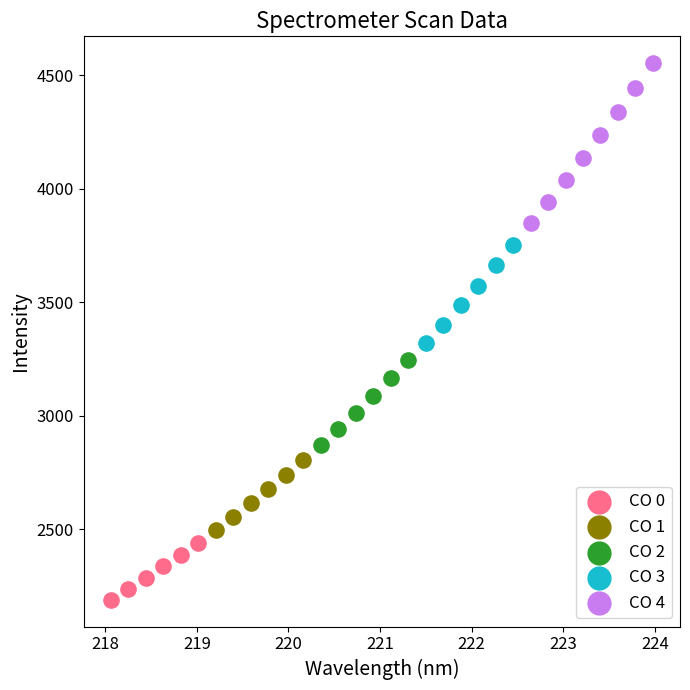

Which series has the widest spread of Y values?

CO 4